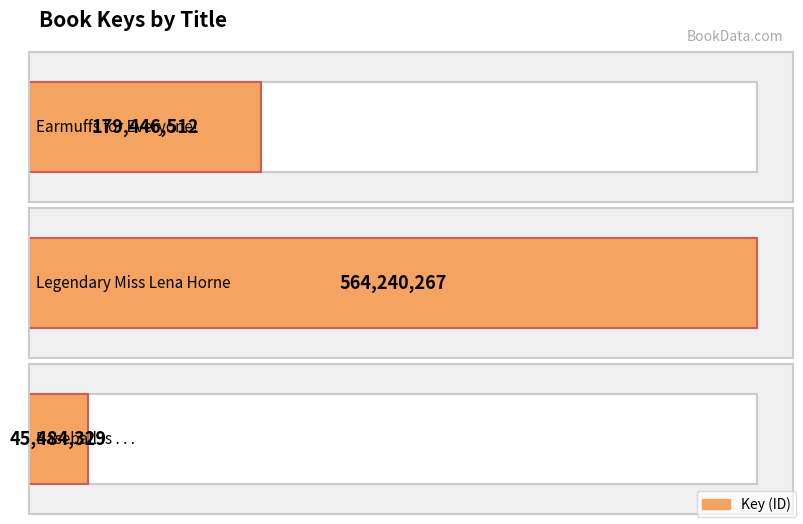

List the labels in order of value, largest first.

Legendary Miss Lena Horne, Earmuffs for Everyone!, Baseball Is . . .